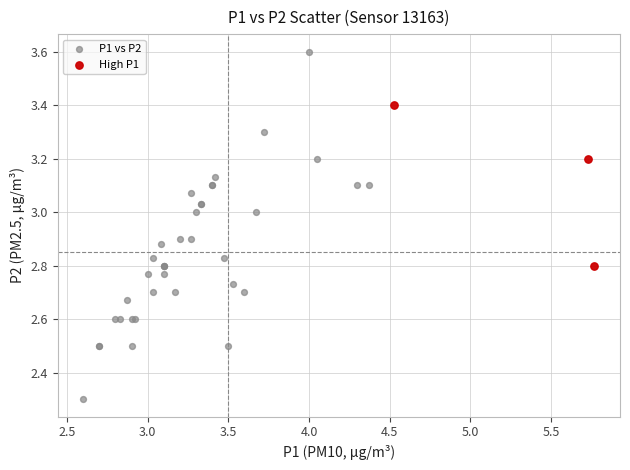

Which series contains the highest Y value?

P1 vs P2